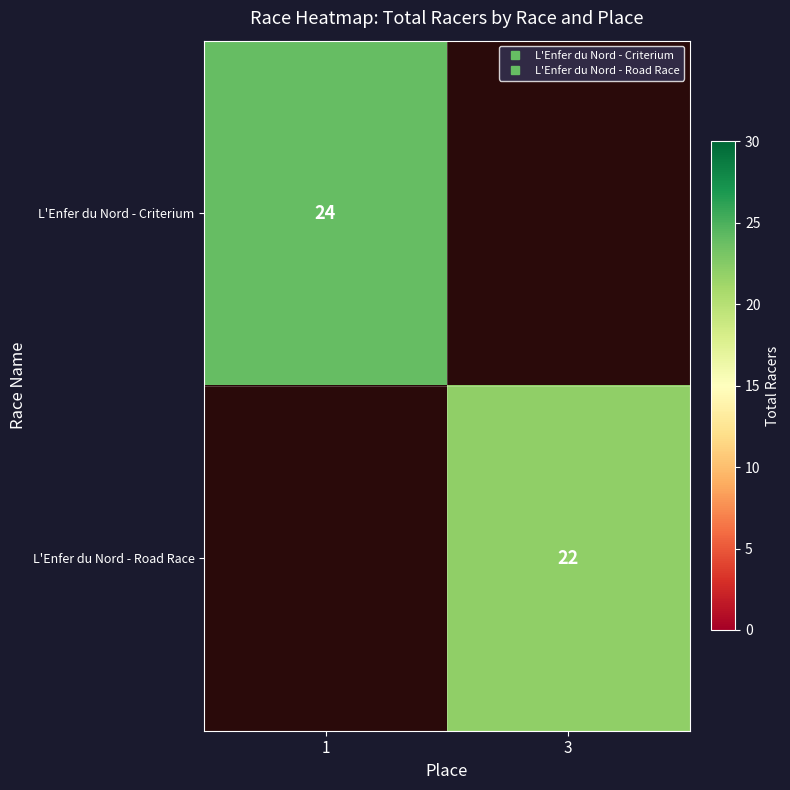

How many values in L'Enfer du Nord - Road Race are above zero?

1